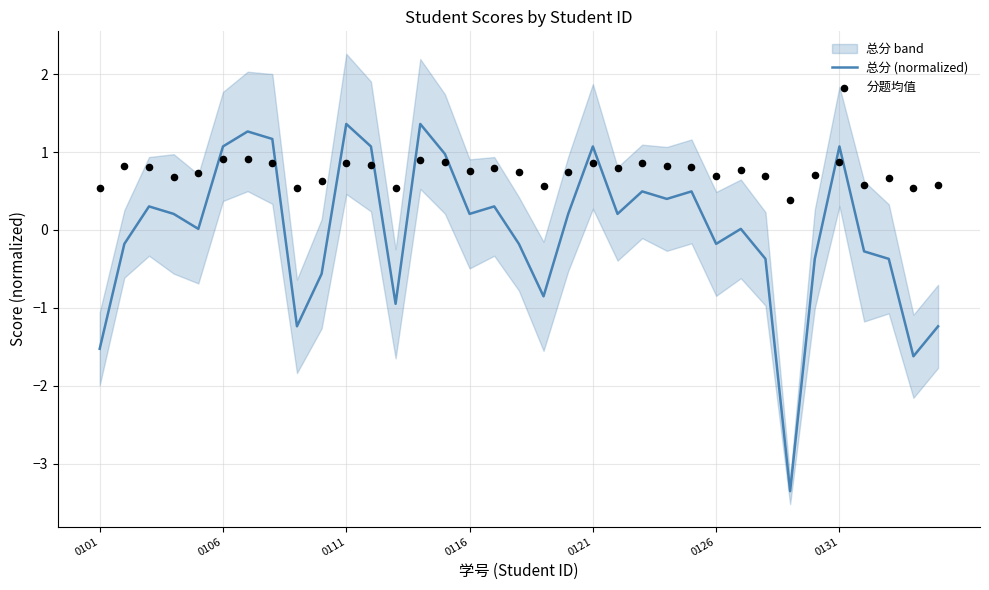

Which series has the largest total across all categories?

分题均值